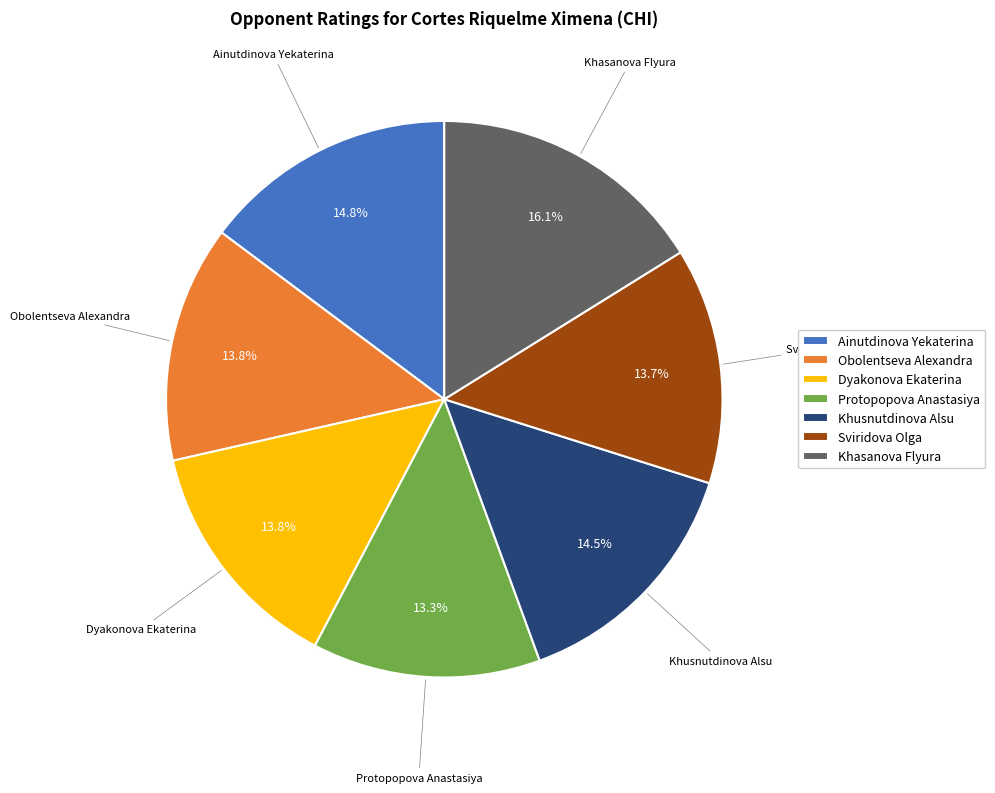

What is the largest slice in the pie chart?

Khasanova Flyura